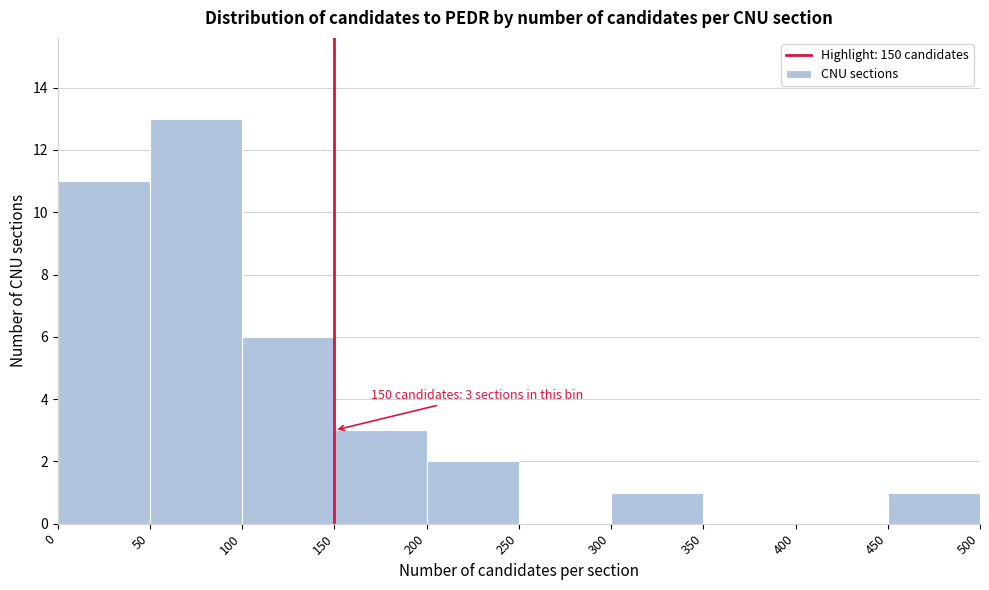

Over which range of the x-axis is the bar tallest?

50 to 100